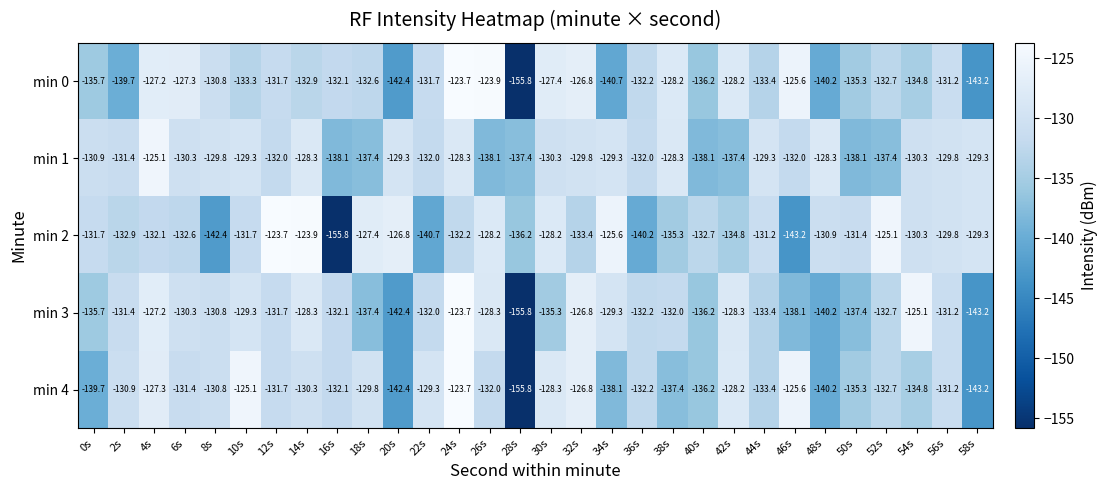

At which label is min 1 closest to -131?

0s